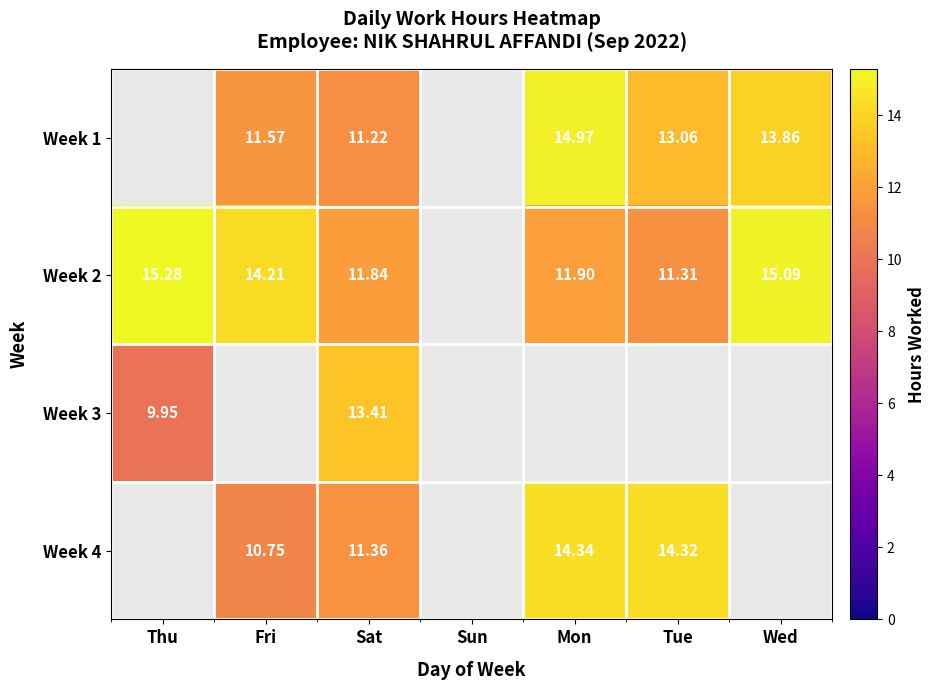

What is the difference between the highest and lowest values at Sat?

2.2